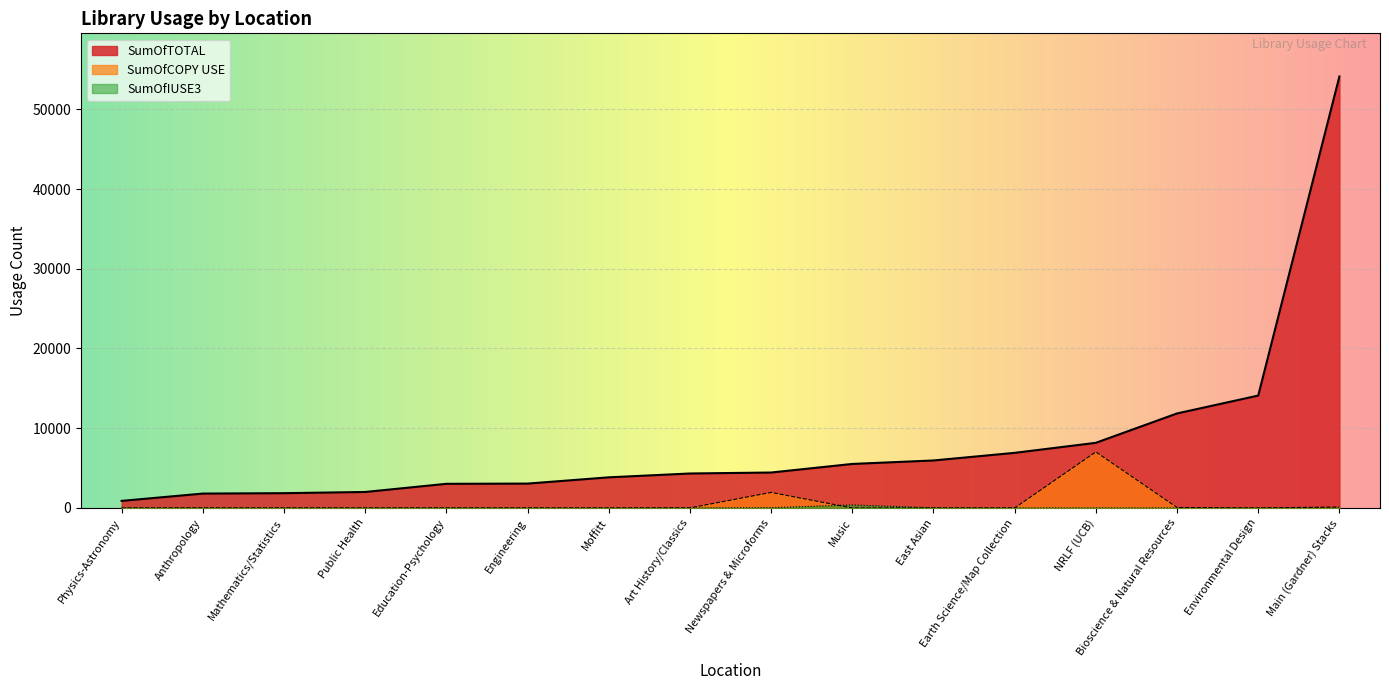

True or false: SumOfCOPY USE has a value of 4 at Mathematics/Statistics.

False